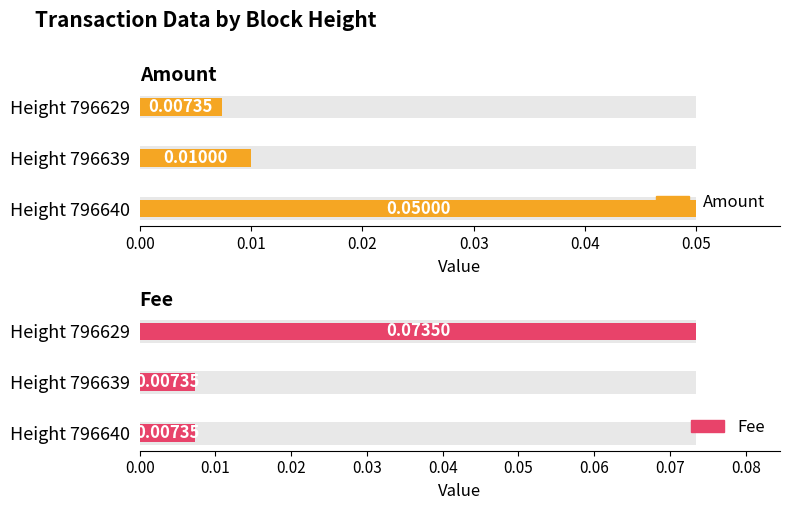

Reading right to left, what are all the values shown in this chart?

Amount: 0.0	0.0	0.1
Fee: 0.1	0.0	0.0